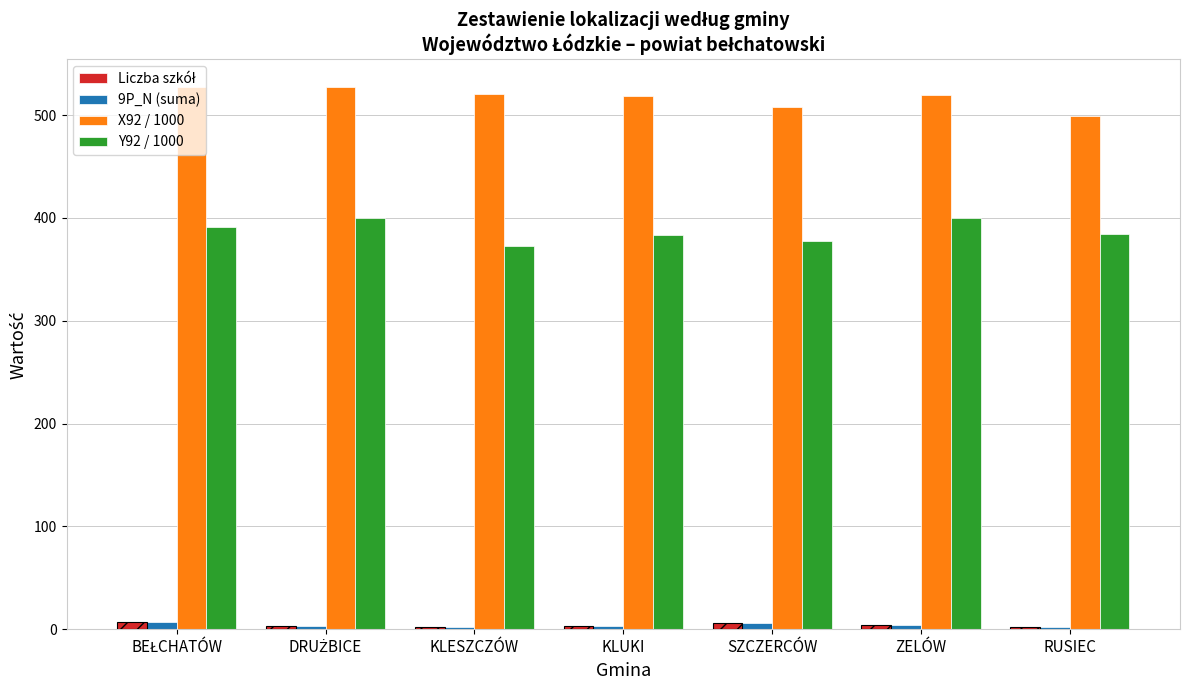

True or false: Liczba szkół has a value of 0.9 at KLESZCZÓW.

False